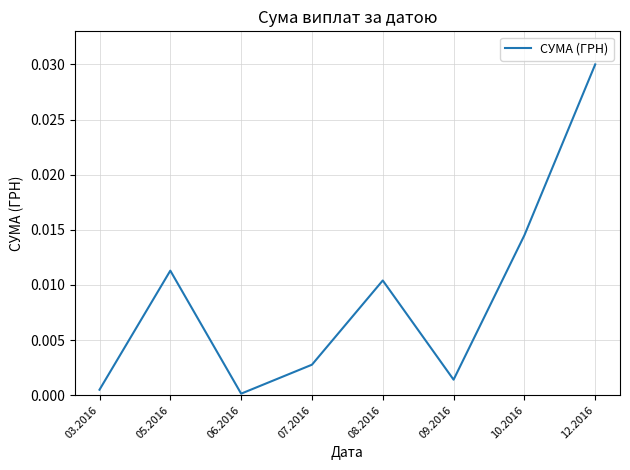

How many distinct data groups are displayed?

1